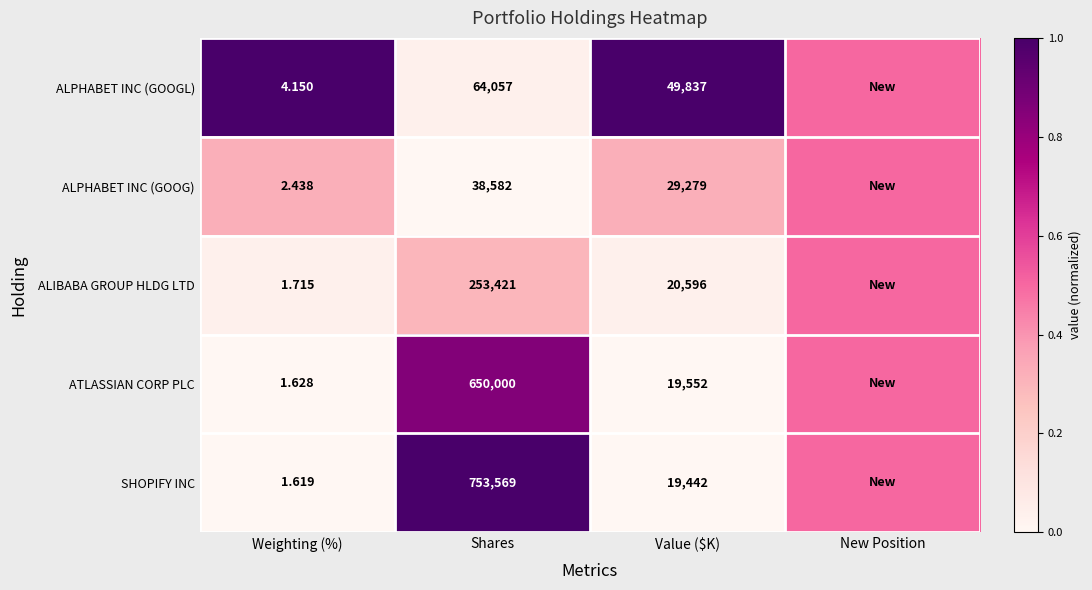

What is the difference between the highest and lowest values at Weighting (%)?

2.5